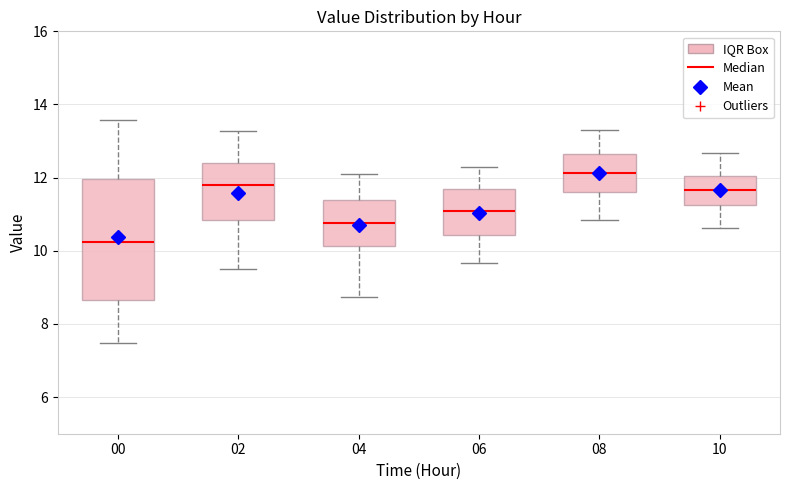

Comparing the boxes themselves (not the whiskers), which one is the tallest?

00